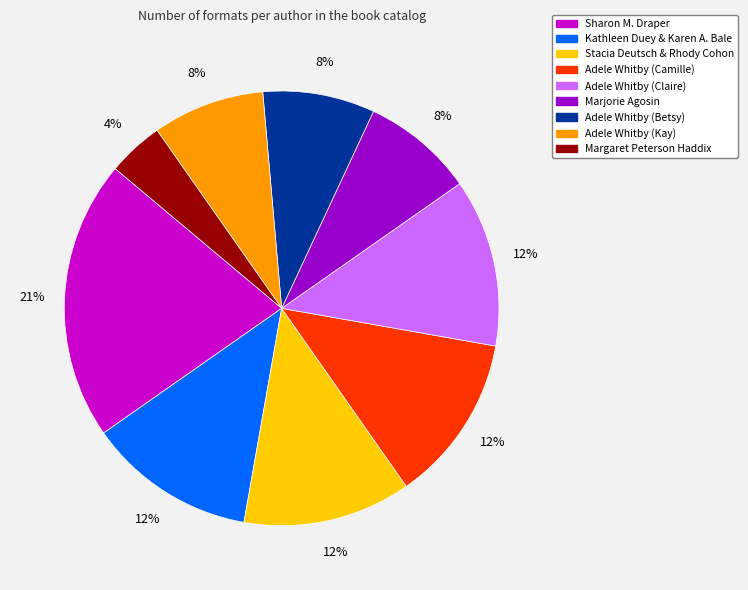

The Kathleen Duey & Karen A. Bale slice represents 12% of the pie. True or false?

True